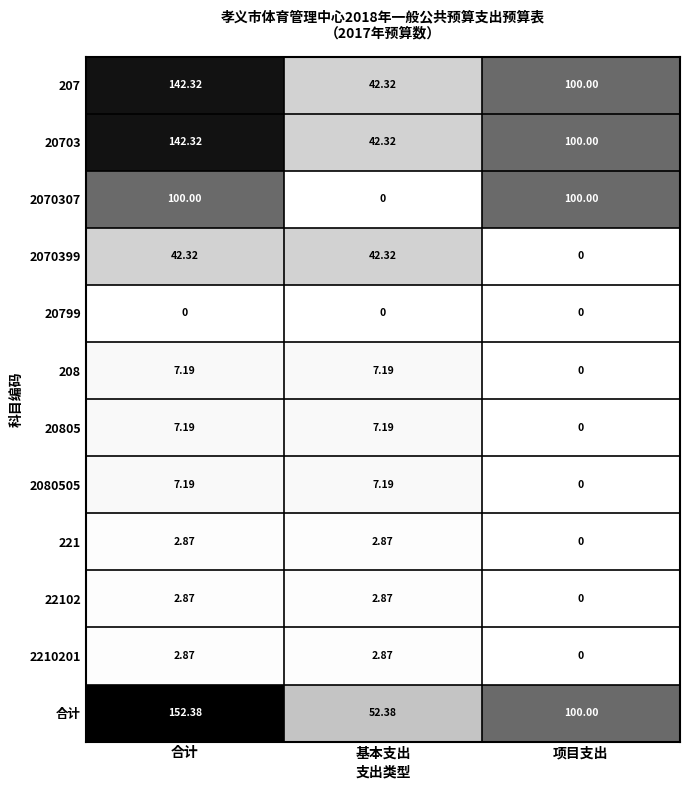

Where is 207 nearest to the value 92?

项目支出